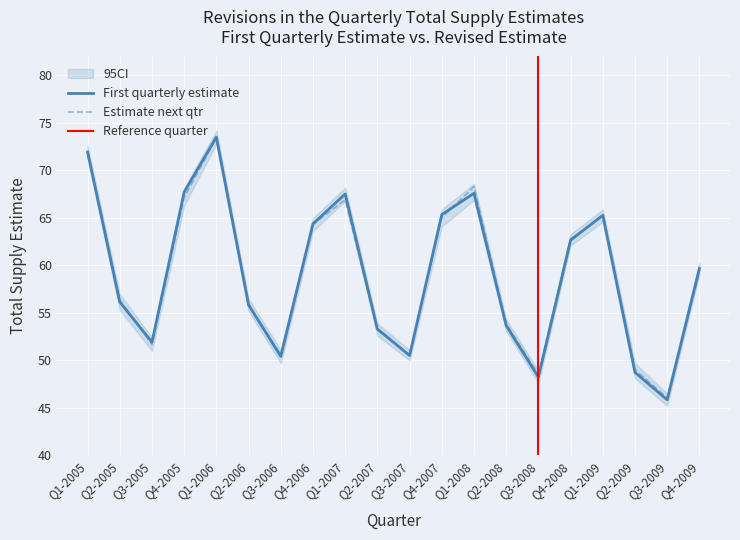

The value of Estimate in the next qtr at Q1-2006 is 73.4. True or false?

True